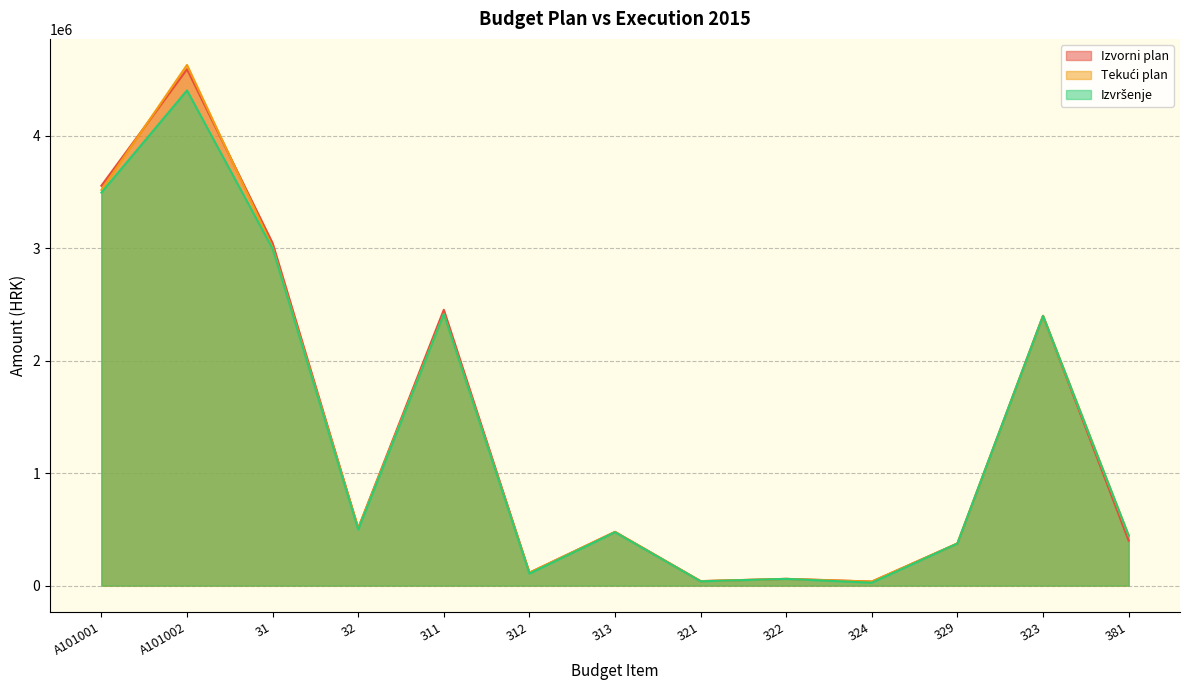

What is the value of the Tekući plan point at the 9th from the left?

60000.0